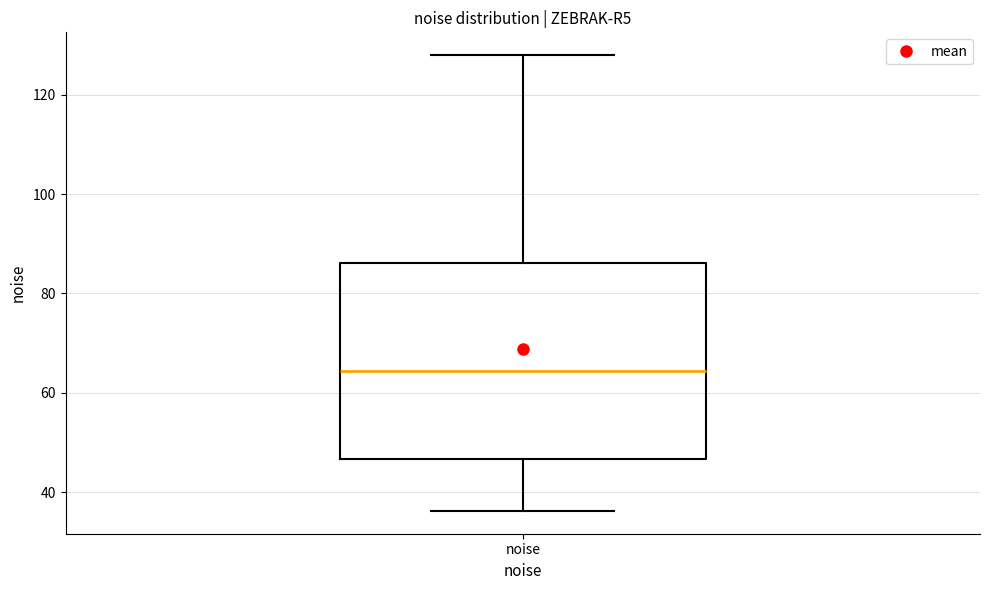

Where does the upper whisker of the box for noise end on the y-axis? The values are not printed on the chart, so give them approximately, as read against the axis.

128